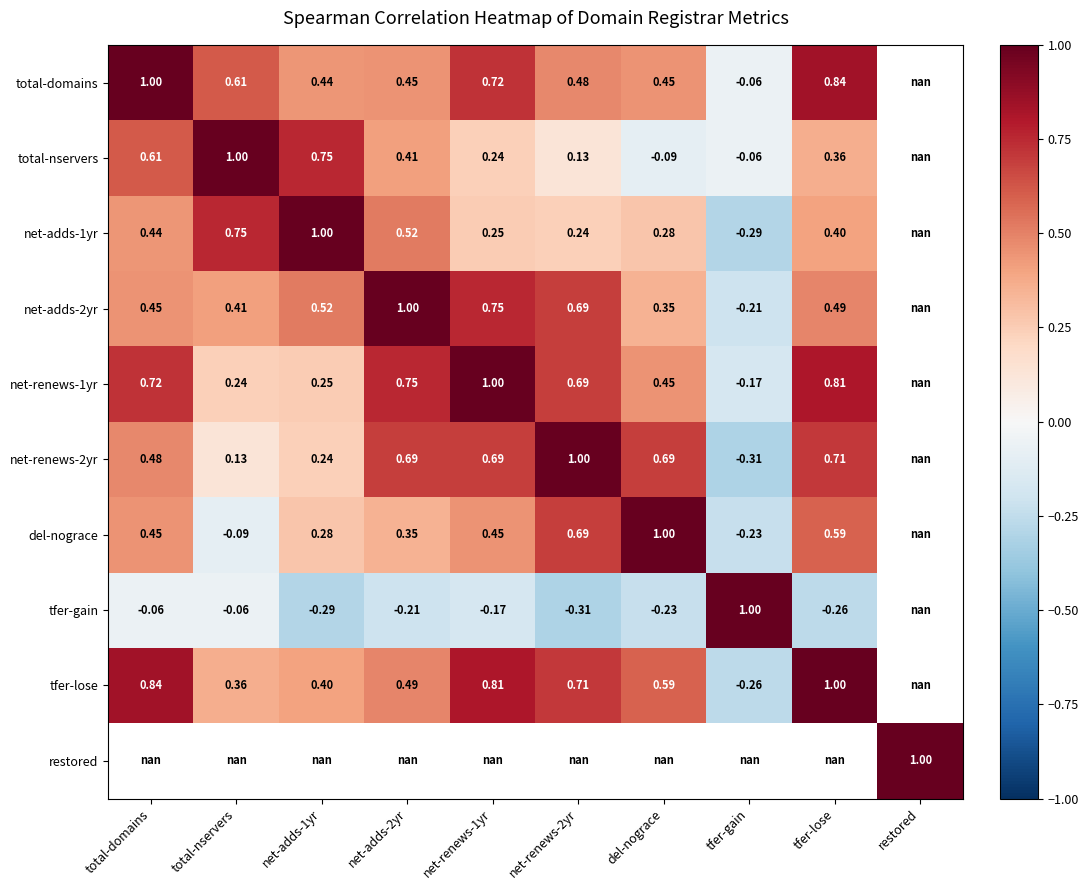

Which category has the lowest value across all series?

tfer-gain